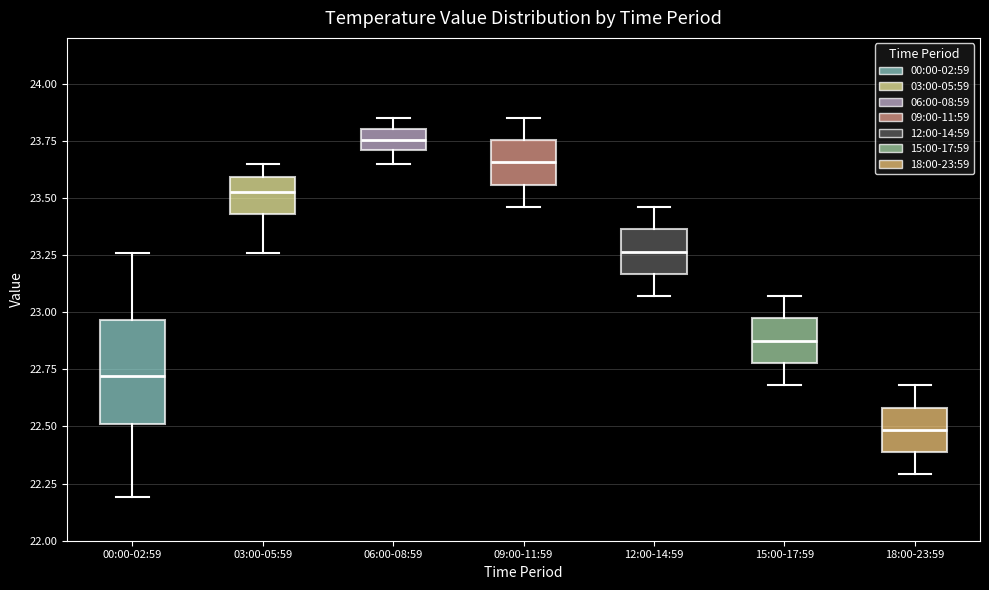

Which box has the highest median line?

06:00-08:59